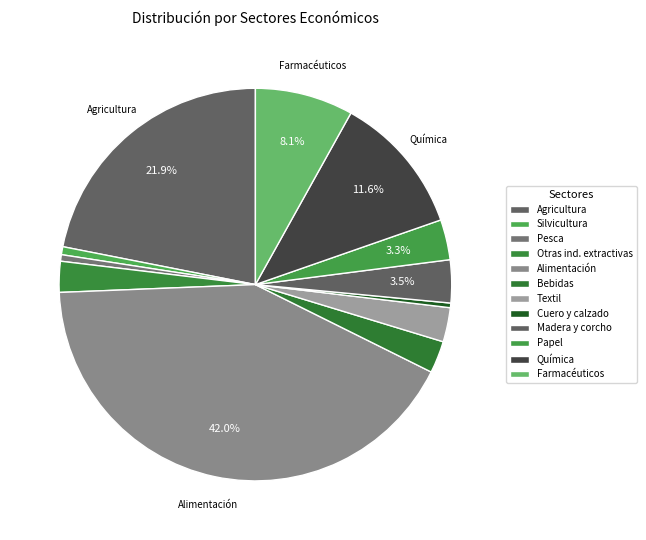

Which category has the smallest portion of the pie?

Industria del cuero y del calzado